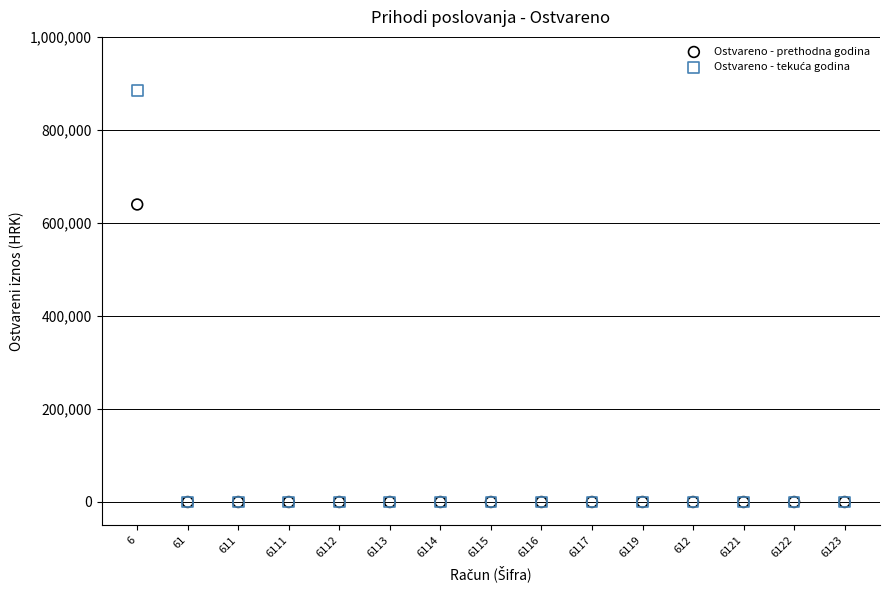

Across all series, what Y value is closest to 442148?

639659.4